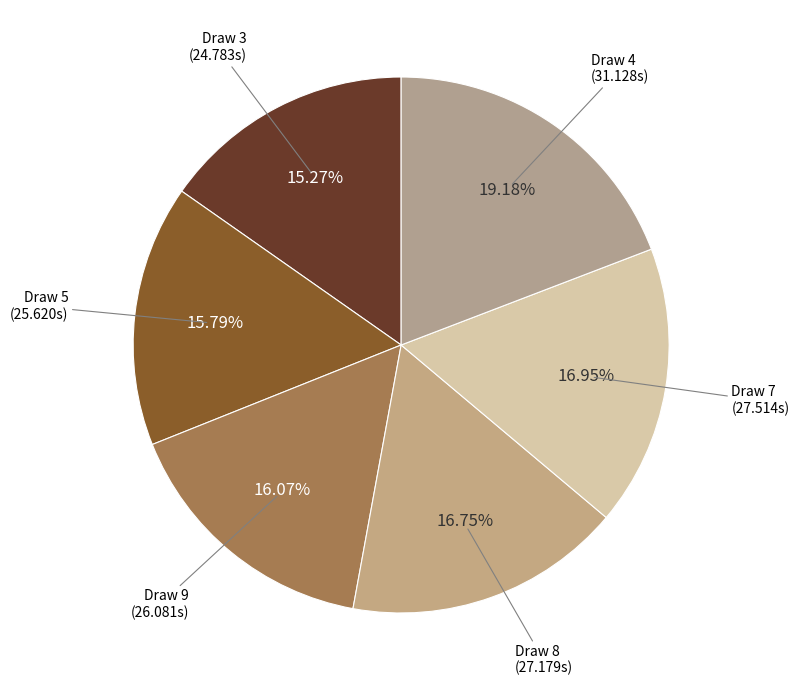

Is there any slice that represents more than half of the pie?

No